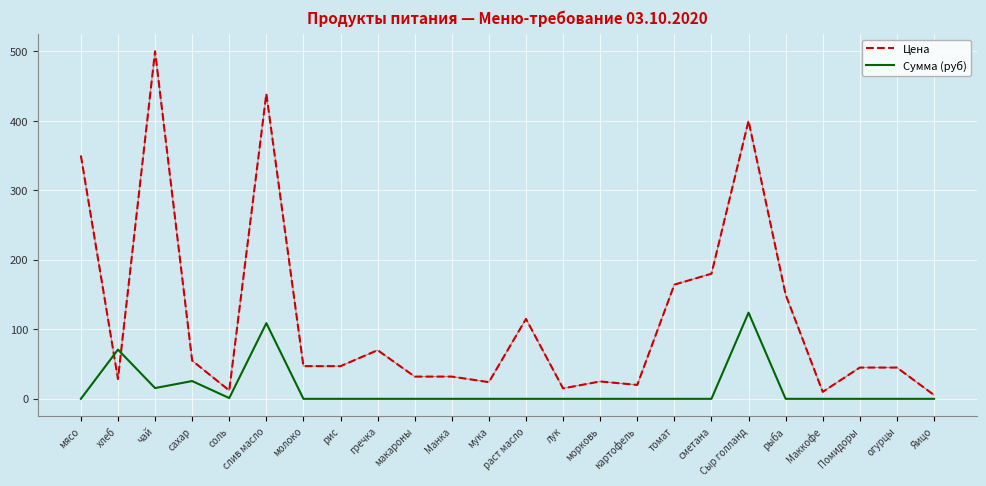

True or false: Сумма (руб) and Цена cross at least once.

True